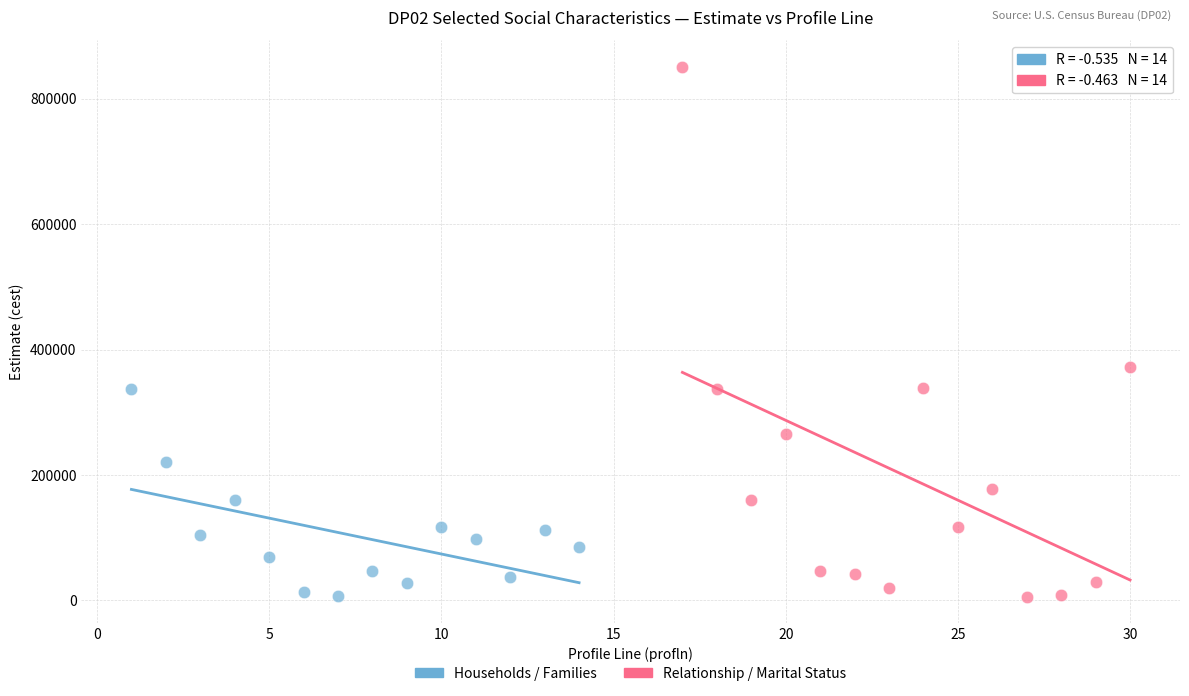

Which series contains the highest Y value?

Relationship / Marital Status